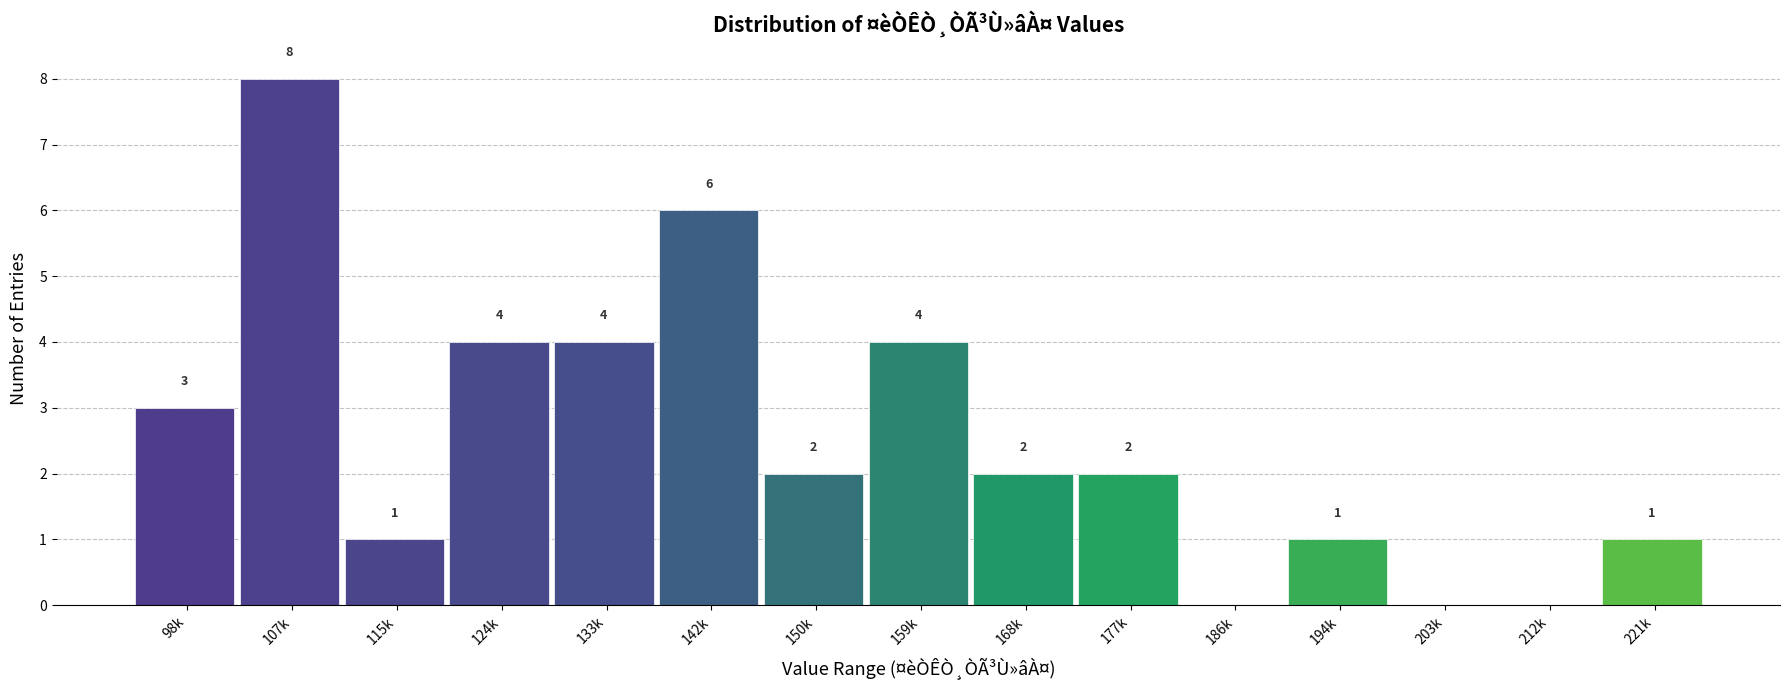

Reading right to left, what are all the values shown in this chart?

221k=1	212k=0	203k=0	194k=1	186k=0	177k=2	168k=2	159k=4	150k=2	142k=6	133k=4	124k=4	115k=1	107k=8	98k=3